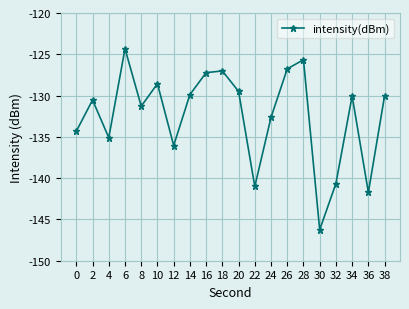

Which category has the lowest value across all series?

30